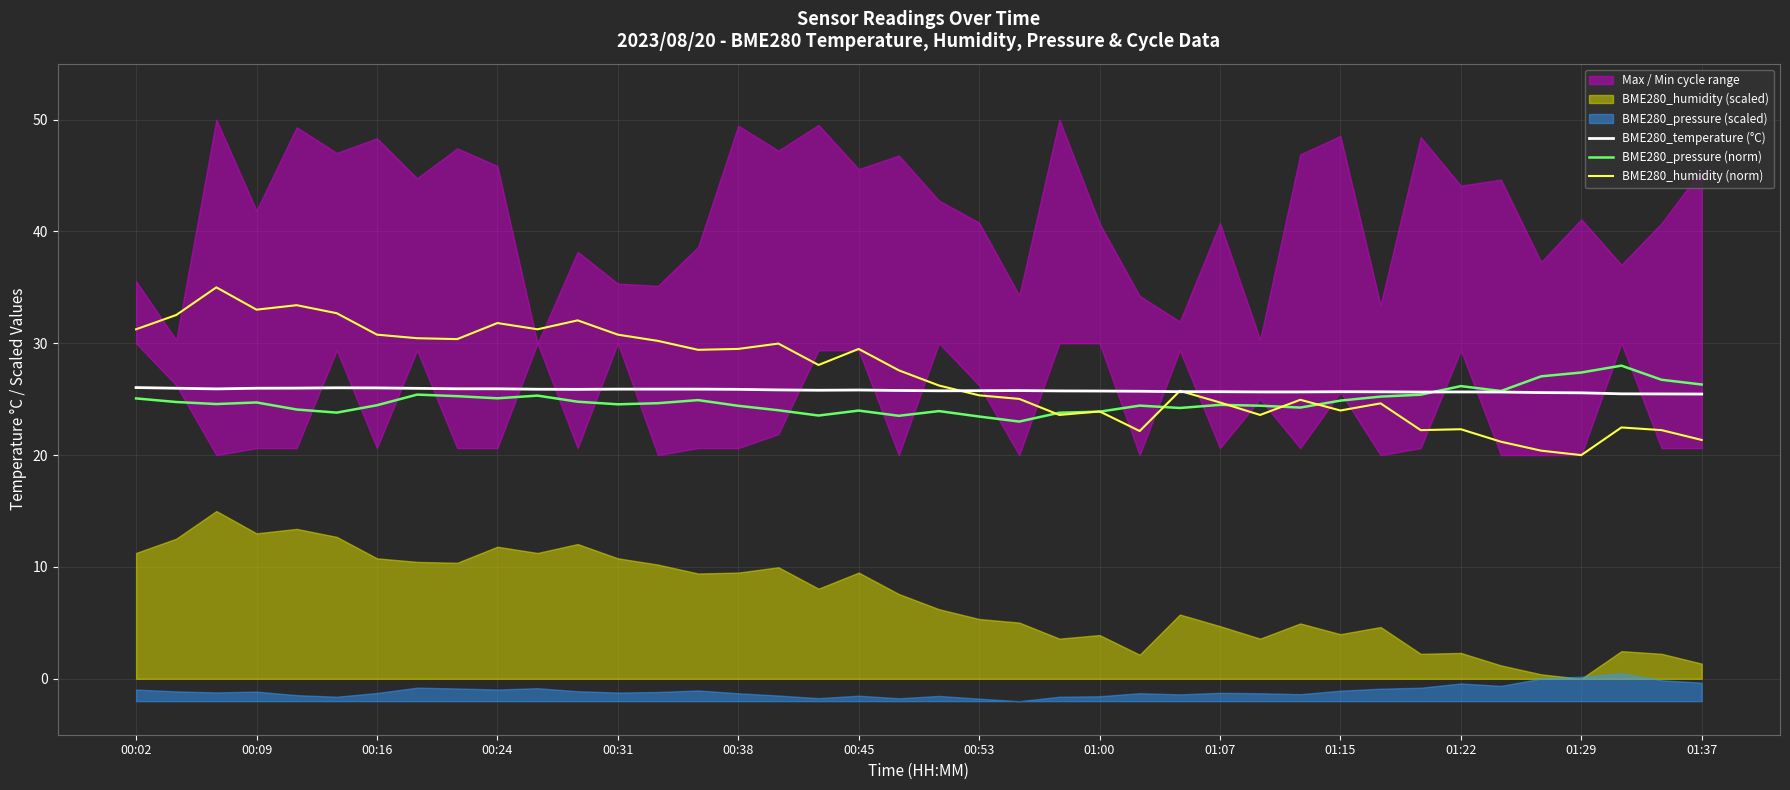

What is the minimum value for BME280_humidity (norm)?

20.0